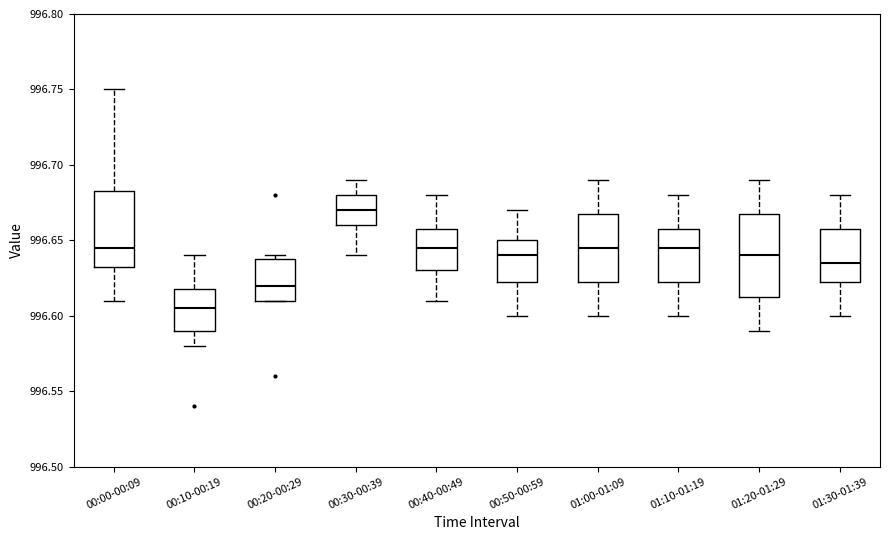

Reading left to right, transcribe this box plot: for each box, give where its median line is, the range the box spans, and where its two whiskers end, as read against the y-axis. The values are not printed on the chart, so give them approximately, as read against the axis.

00:00-00:09: median 996.645, box 996.635 to 996.685, whiskers 996.610 to 996.750
00:10-00:19: median 996.605, box 996.590 to 996.620, whiskers 996.580 to 996.640
00:20-00:29: median 996.620, box 996.610 to 996.640, whiskers 996.610 to 996.640 (just above the box's upper edge)
00:30-00:39: median 996.670, box 996.660 to 996.680, whiskers 996.640 to 996.690
00:40-00:49: median 996.645, box 996.630 to 996.660, whiskers 996.610 to 996.680
00:50-00:59: median 996.640, box 996.625 to 996.650, whiskers 996.600 to 996.670
01:00-01:09: median 996.645, box 996.625 to 996.670, whiskers 996.600 to 996.690
01:10-01:19: median 996.645, box 996.625 to 996.660, whiskers 996.600 to 996.680
01:20-01:29: median 996.640, box 996.615 to 996.670, whiskers 996.590 to 996.690
01:30-01:39: median 996.635, box 996.625 to 996.660, whiskers 996.600 to 996.680